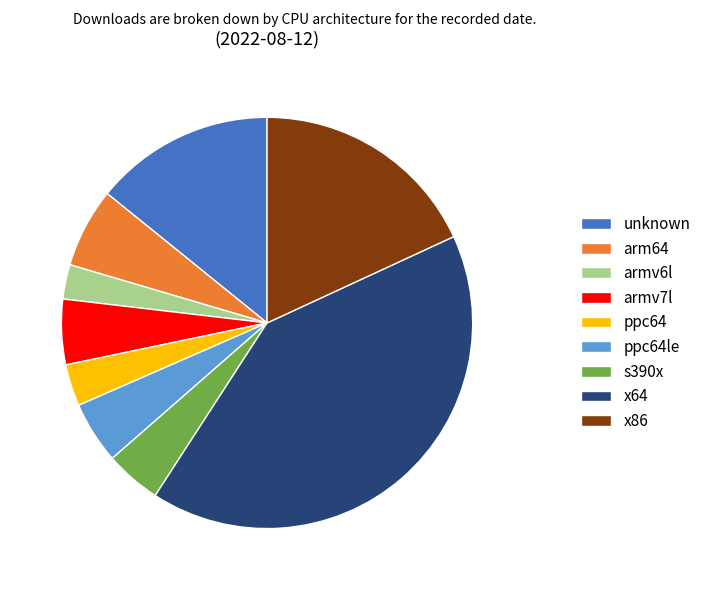

Is ppc64 the majority of the pie?

No